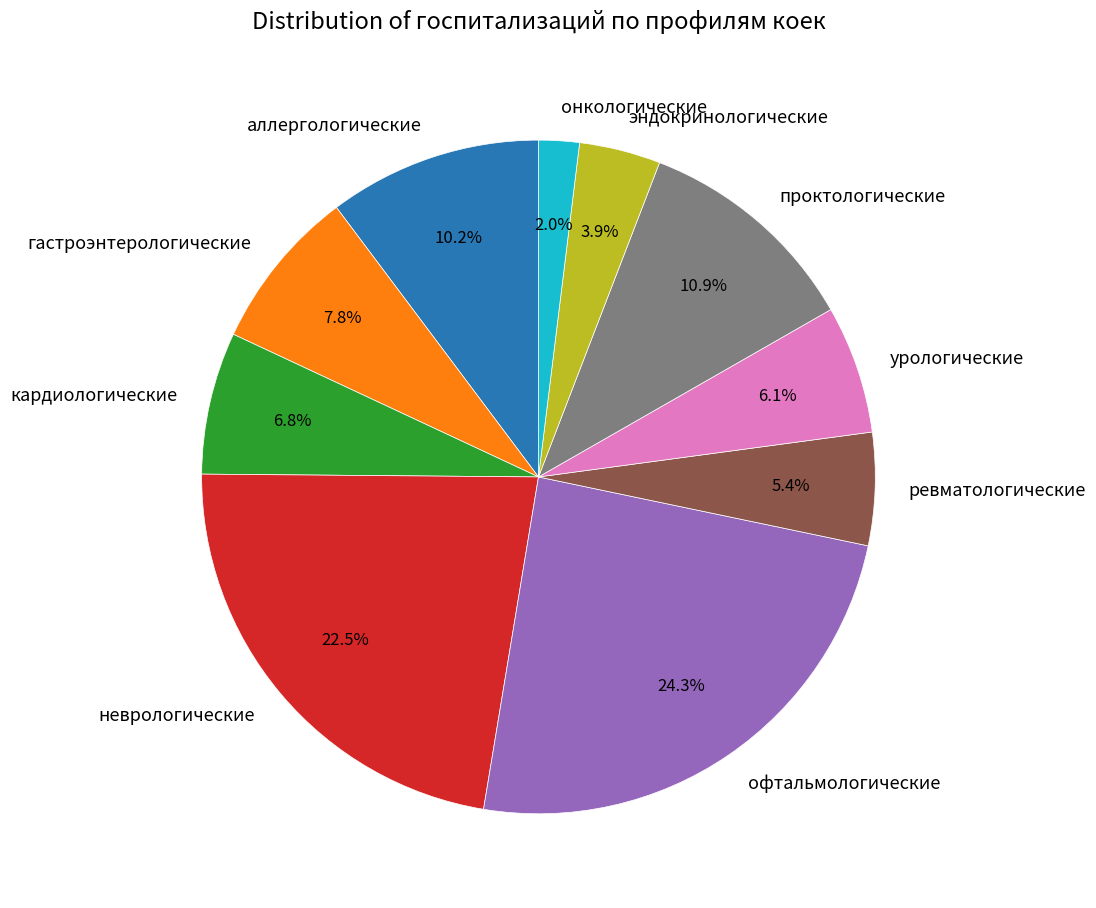

Is there a majority slice in this chart?

No